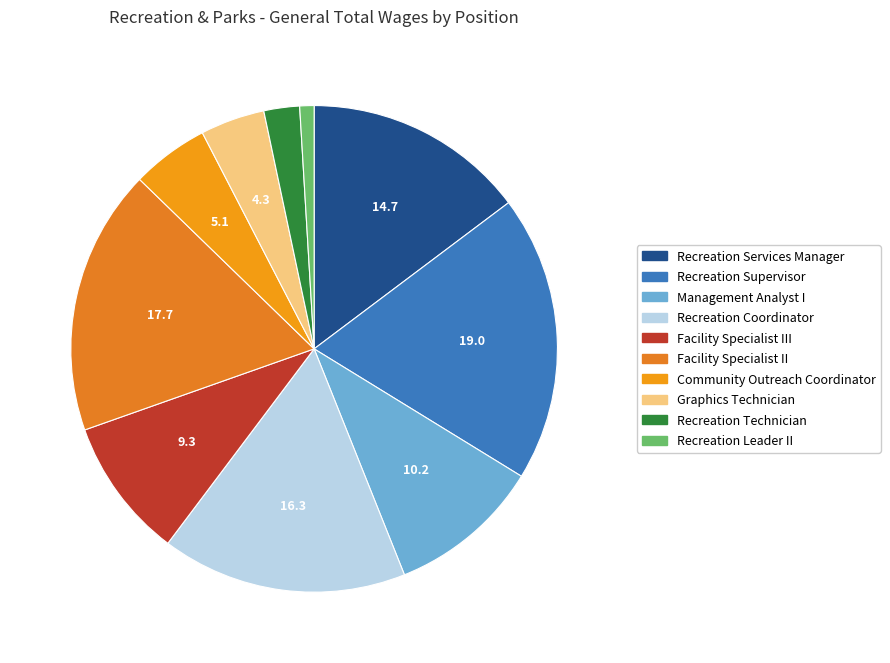

Rank the categories by value from highest to lowest.

Recreation Supervisor, Facility Specialist II, Recreation Coordinator, Recreation Services Manager, Management Analyst I, Facility Specialist III, Community Outreach Coordinator, Graphics Technician, Recreation Technician, Recreation Leader II